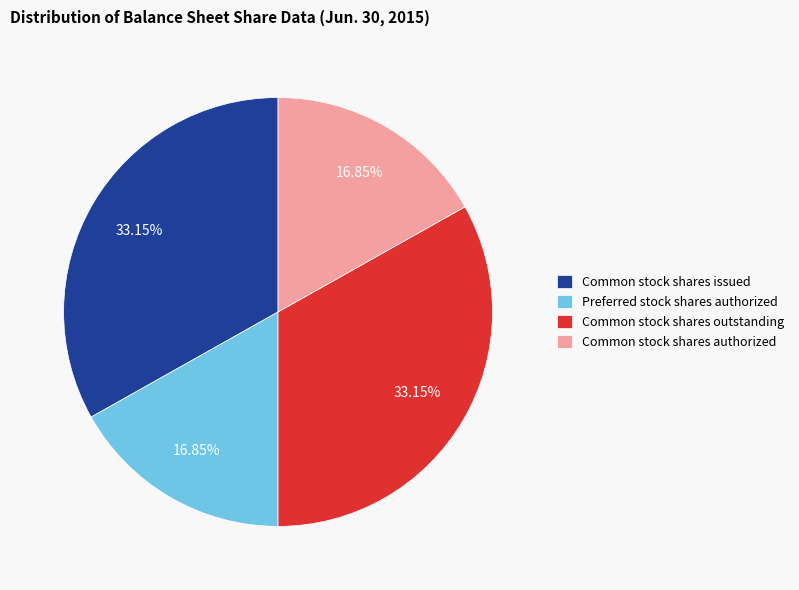

What percentage is NOT represented by Common stock shares authorized?

83.2%